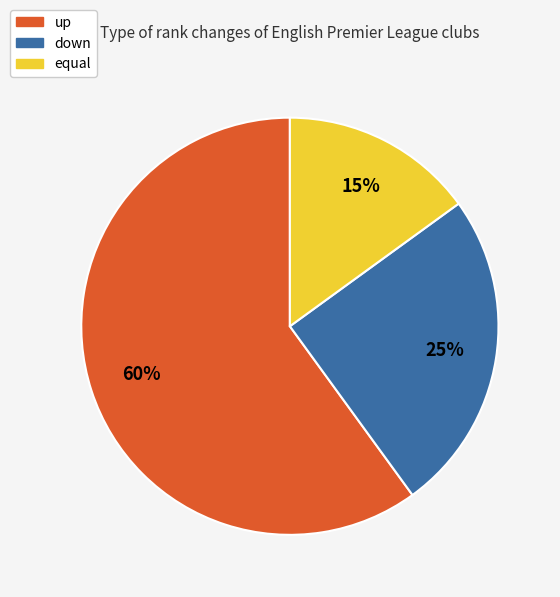

Is it true that equal is 15% of the pie?

True